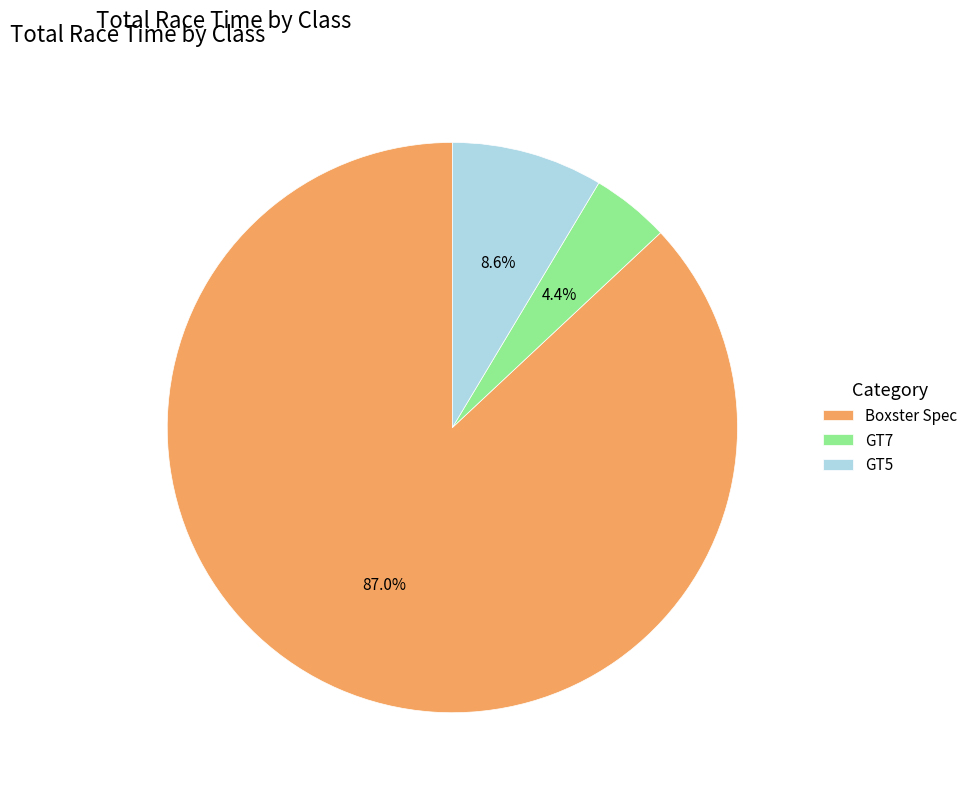

Rank the categories by value from highest to lowest.

Boxster Spec, GT5, GT7